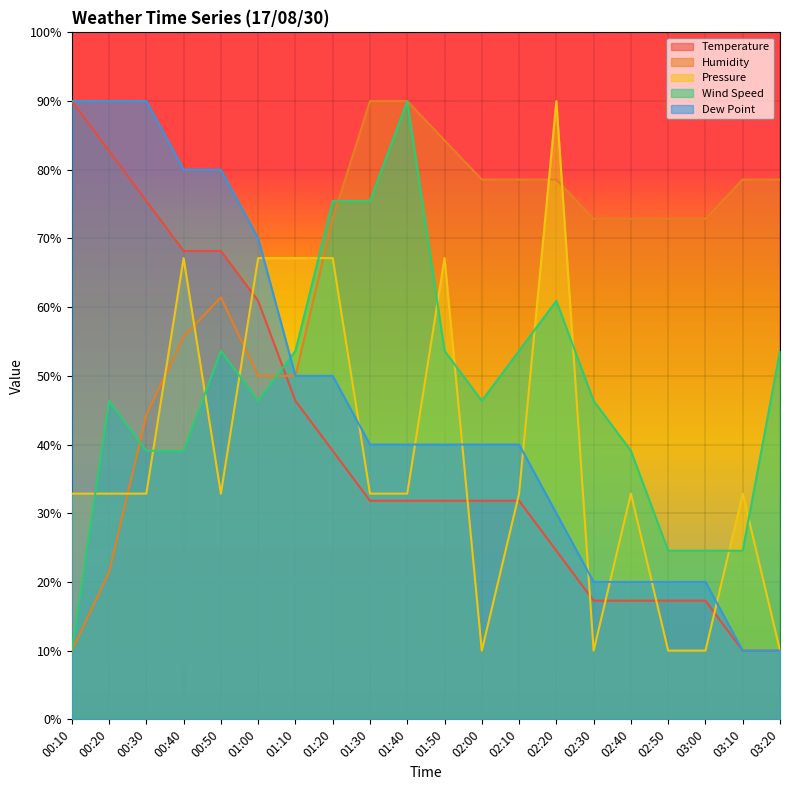

What is the greatest value displayed?

90.0